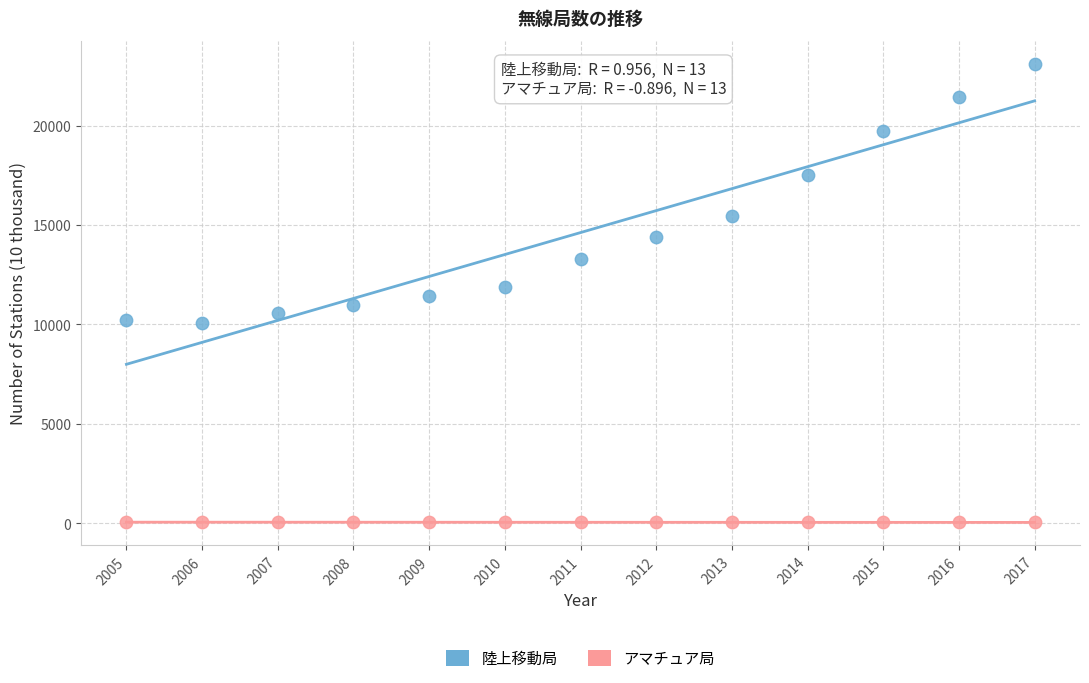

What are all the series names shown in the legend?

陸上移動局, アマチュア局